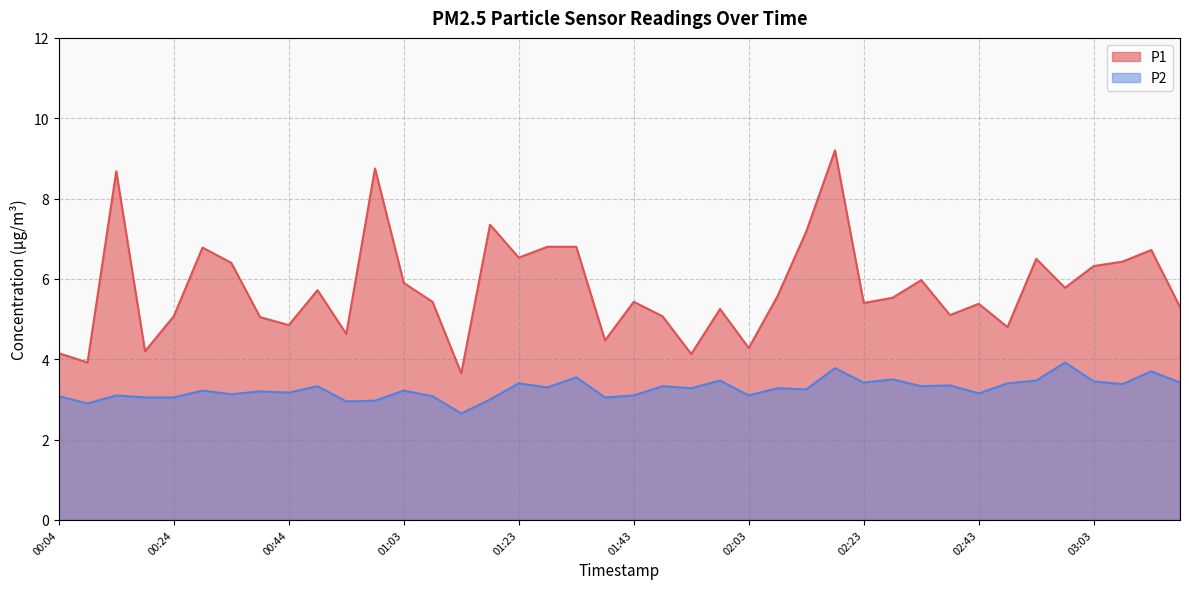

What is the sum of the P2 values at 01:43 and 03:07?

6.5